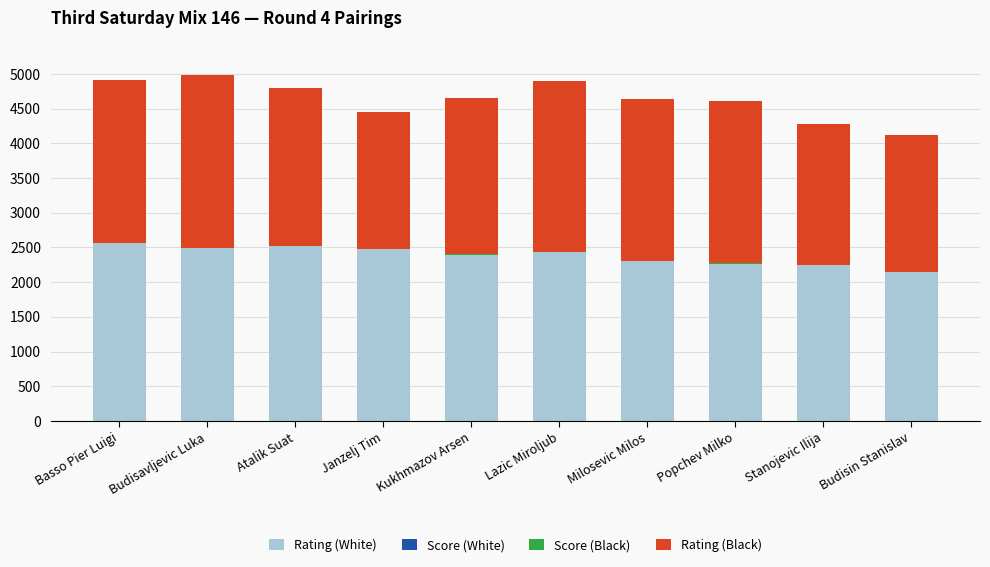

Is it true that Rating (White) equals 3152.4 at Popchev Milko?

False